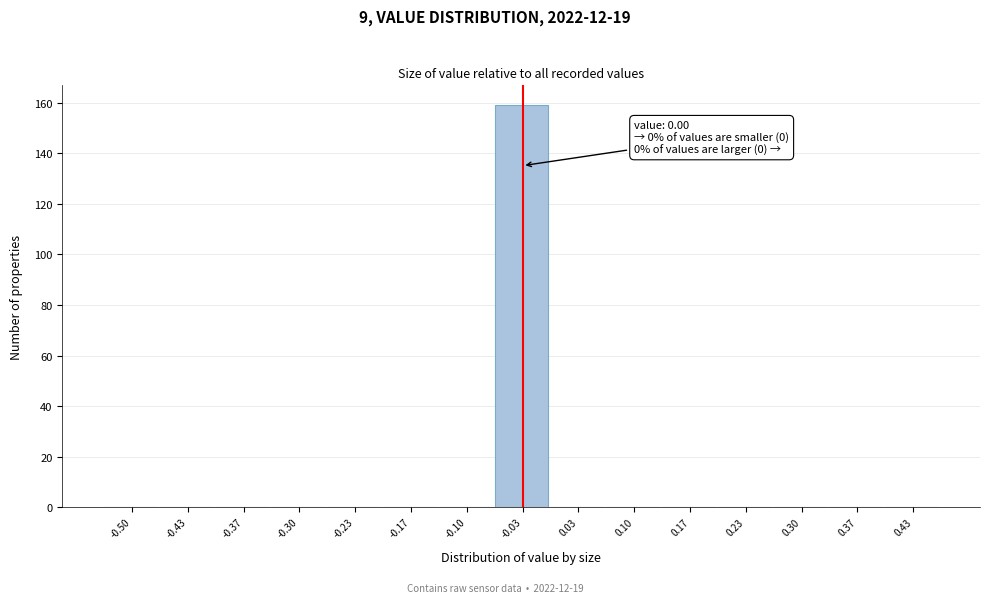

Reading left to right, transcribe all the data shown in this chart.

-0.50=0	-0.43=0	-0.37=0	-0.30=0	-0.23=0	-0.17=0	-0.10=0	-0.03=159	0.03=0	0.10=0	0.17=0	0.23=0	0.30=0	0.37=0	0.43=0